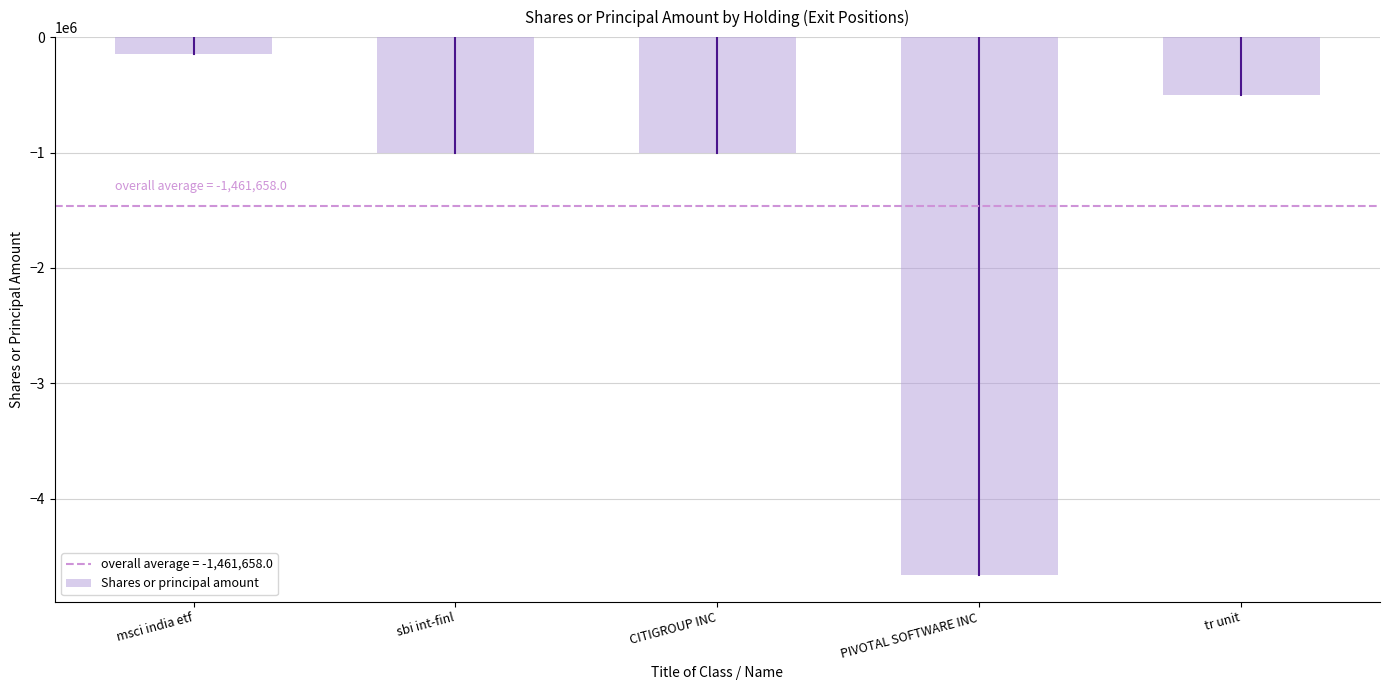

What position from the left is sbi int-finl?

2